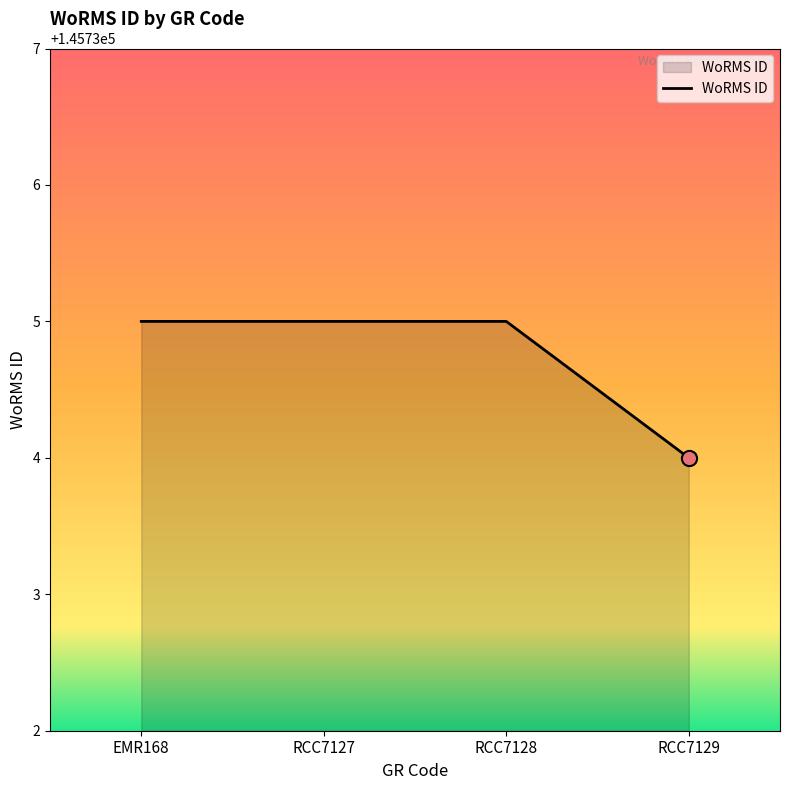

Approximately how many times larger is the value at RCC7127 compared to EMR168?

1.0